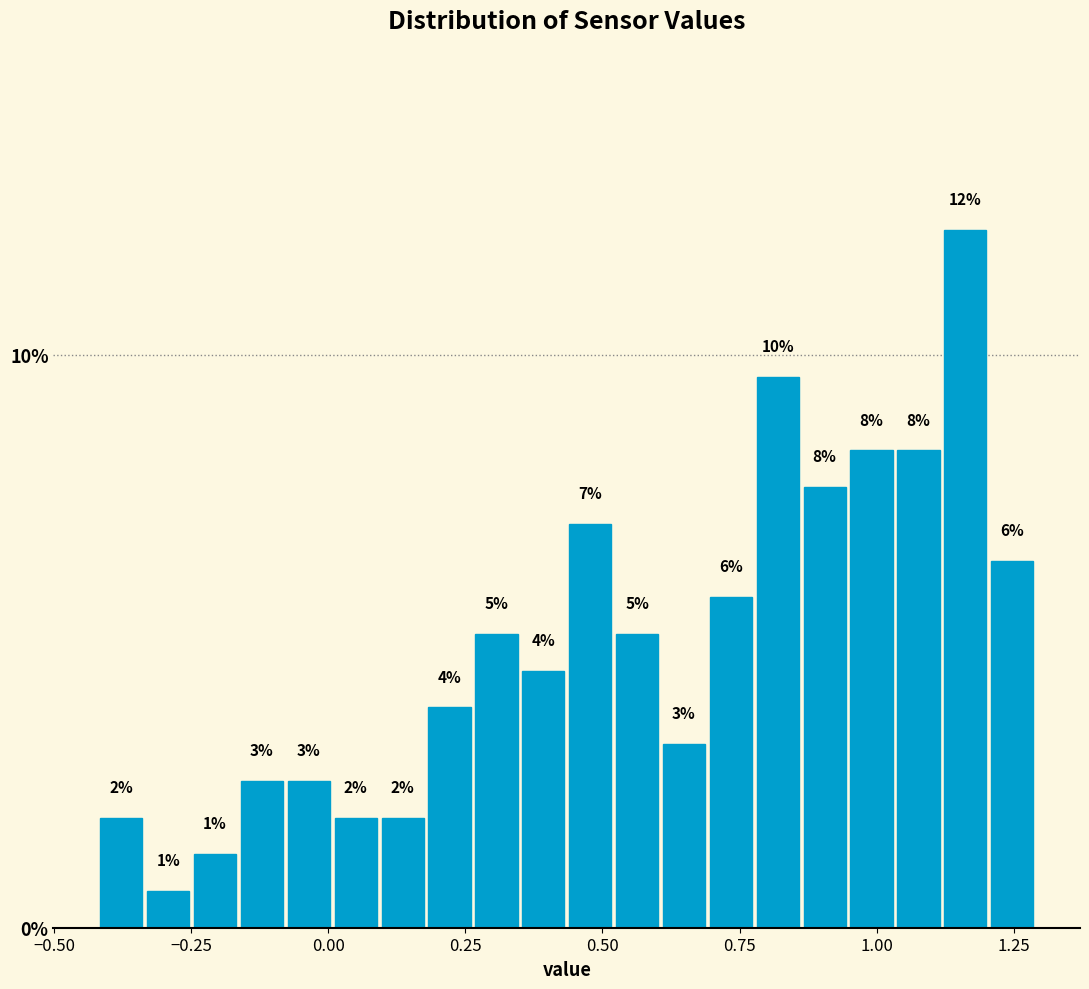

Read against the x-axis, roughly where is the centre of the tallest bar?

1.15